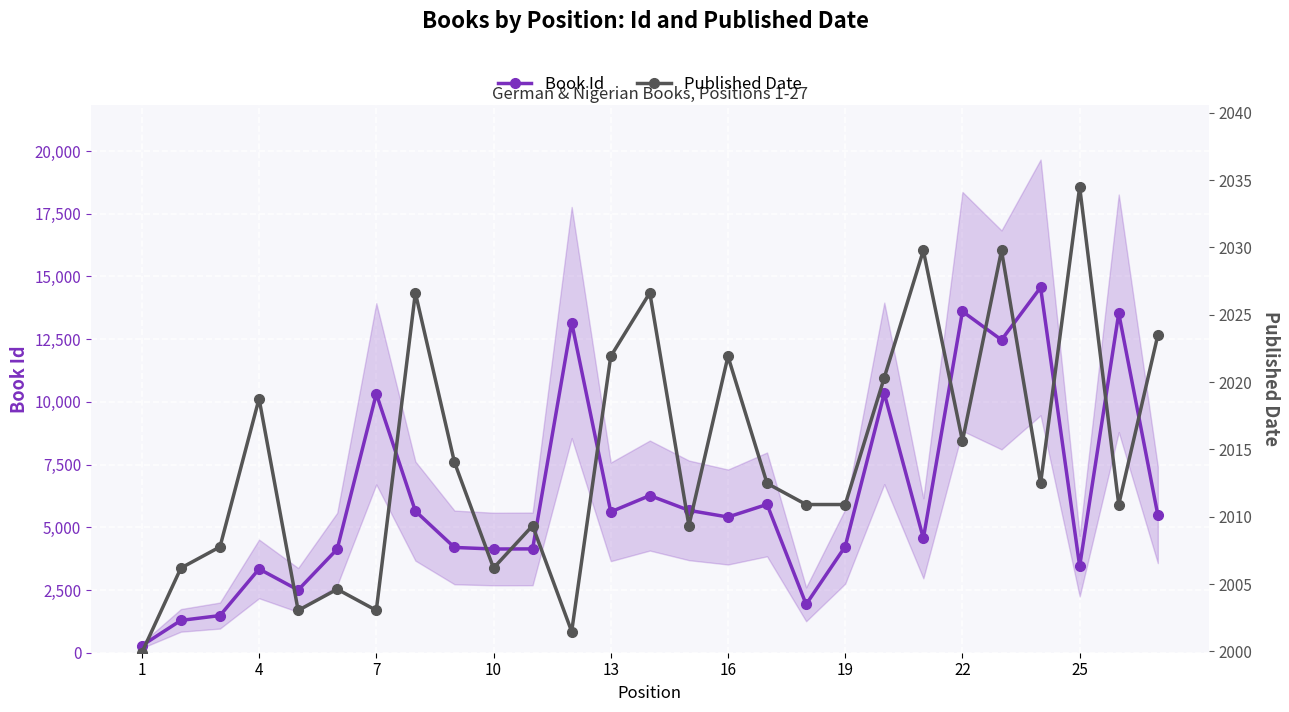

Which category has the lowest value across all series?

1